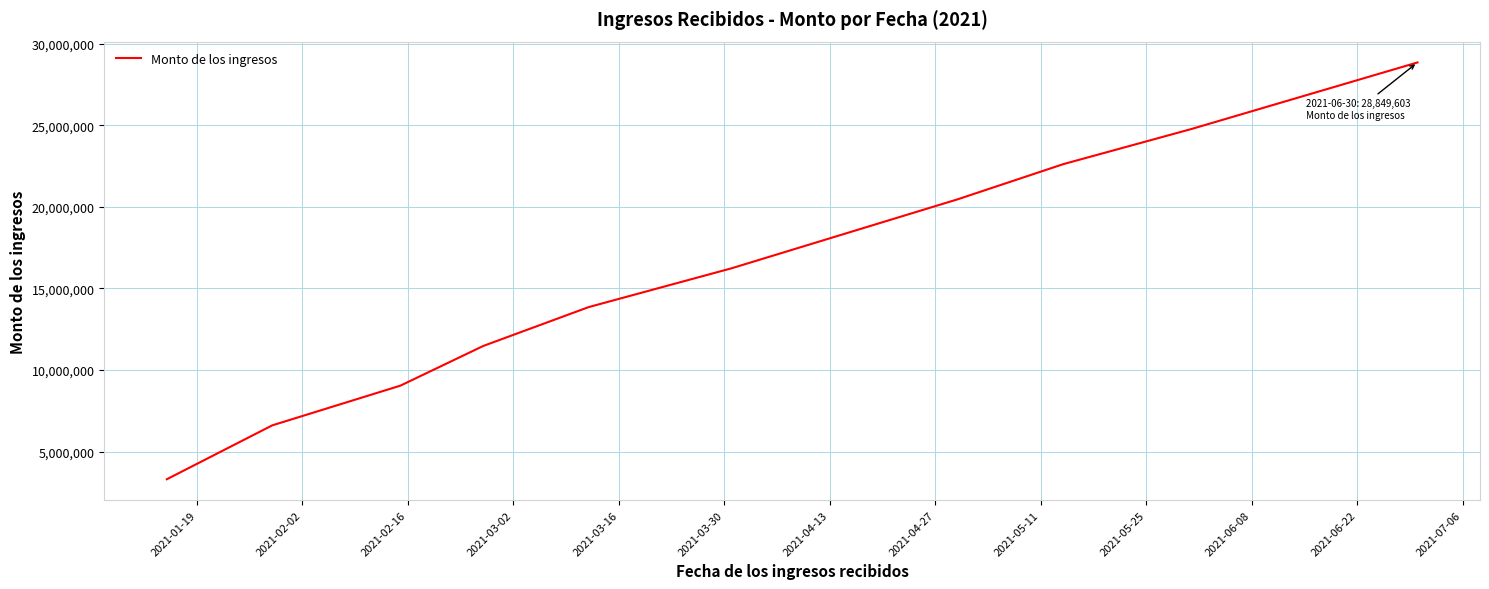

What is the difference between the maximum and minimum values?

25546064.4